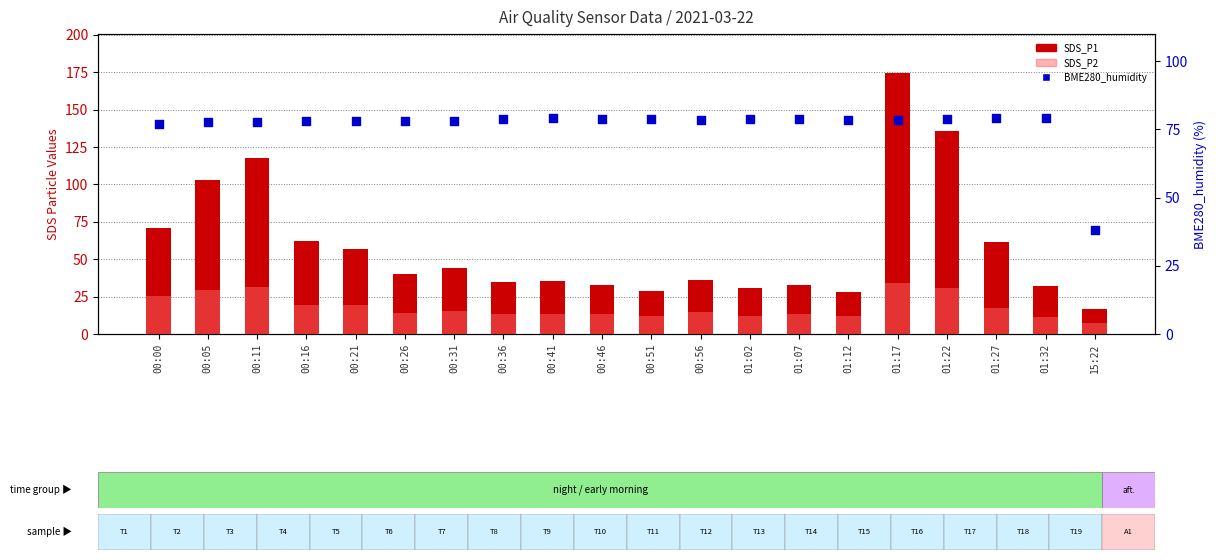

At how many categories does at least one series exceed 26?

20